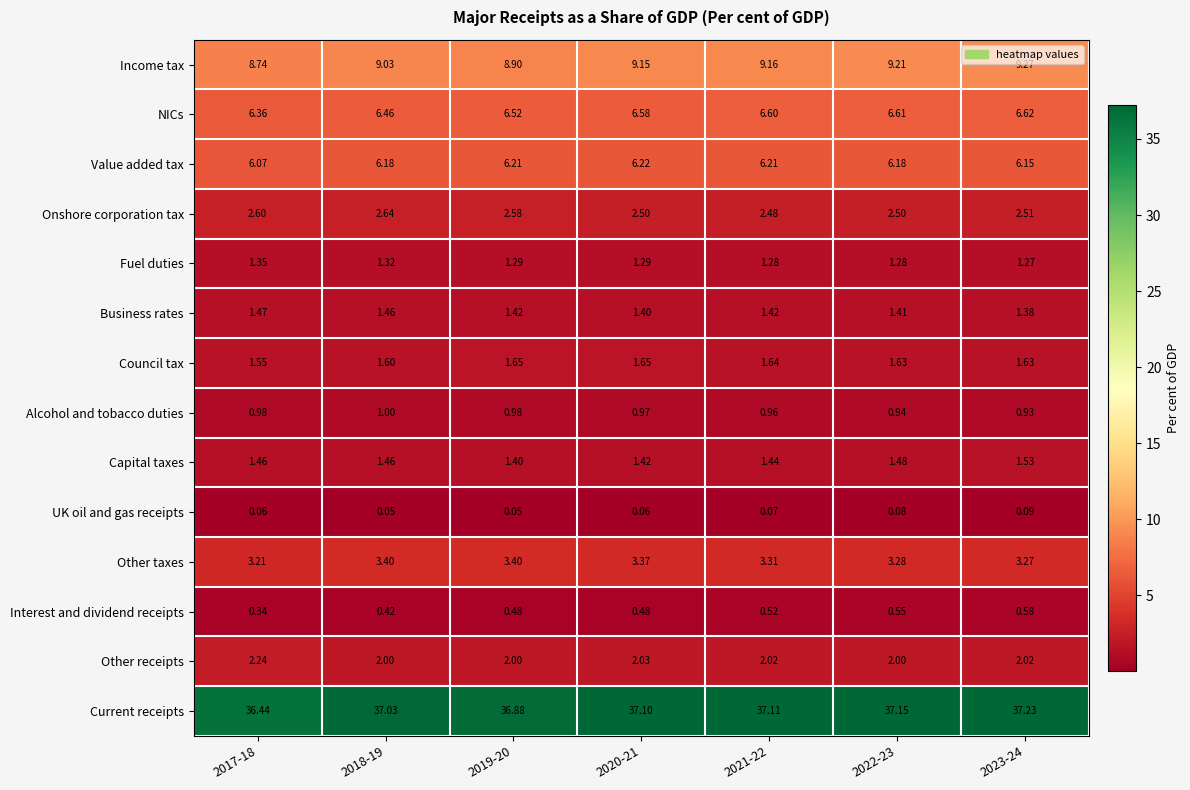

Rank the series by their maximum value, from highest to lowest.

Current receipts, Income tax, NICs, Value added tax, Other taxes, Onshore corporation tax, Other receipts, Council tax, Capital taxes, Business rates, Fuel duties, Alcohol and tobacco duties, Interest and dividend receipts, UK oil and gas receipts